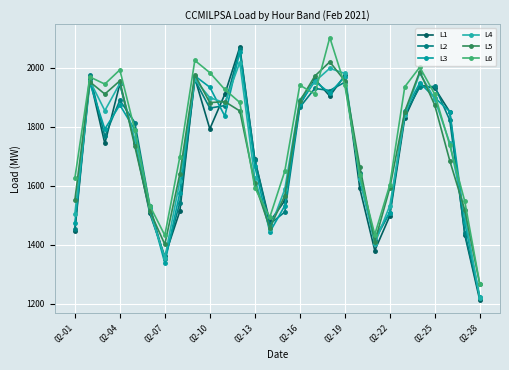

How many data points in L4 are less than 1839?

14